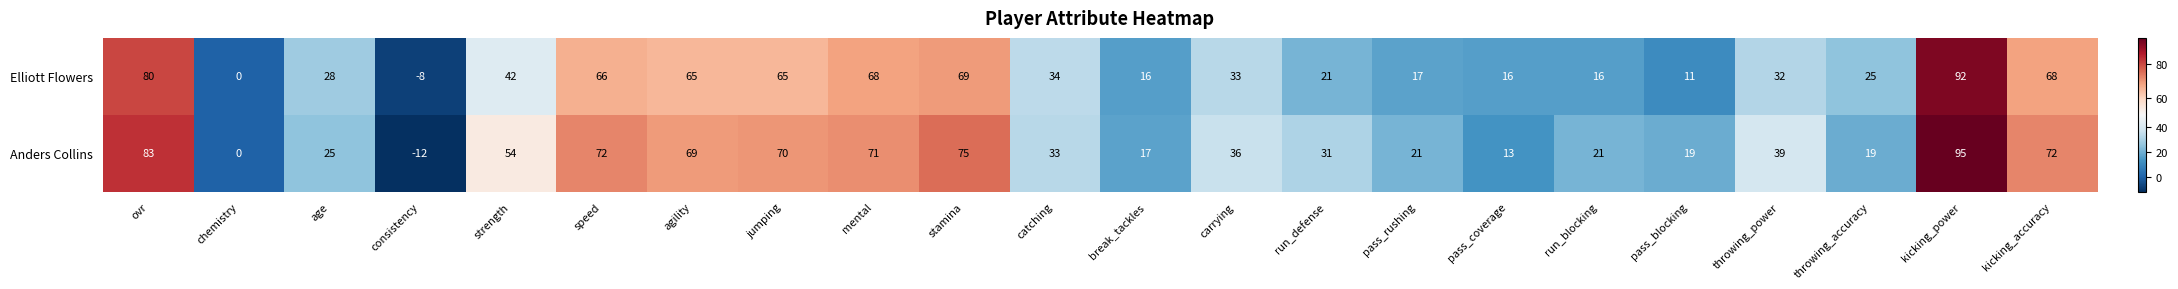

What is the minimum value shown in the chart?

-12